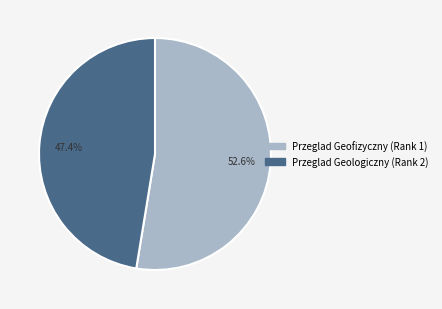

What percentage is the Przeglad Geofizyczny (Rank 1) slice, to the nearest percent?

53%